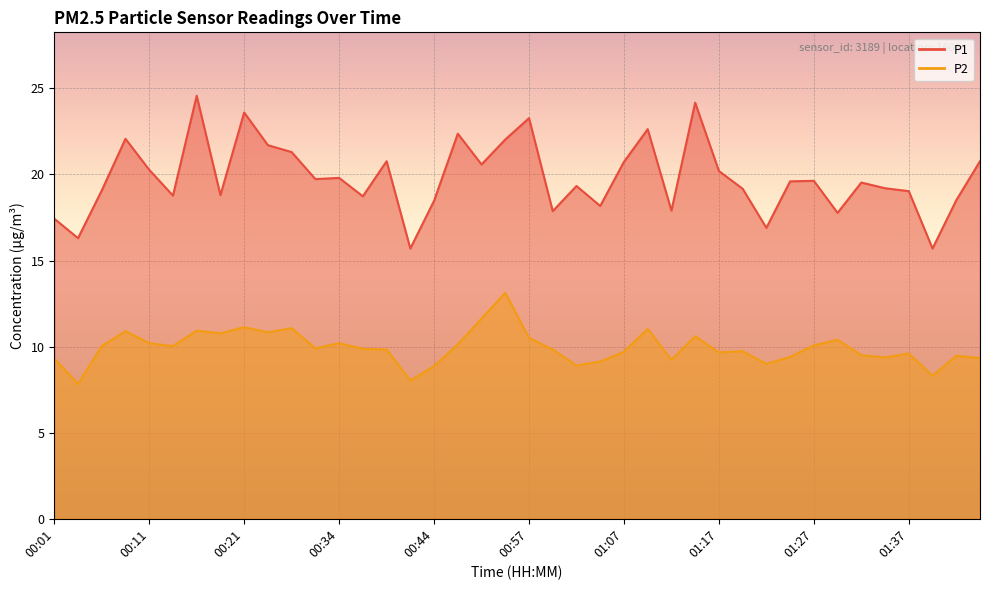

Is it true that P1 equals 20.7 at 01:07?

True